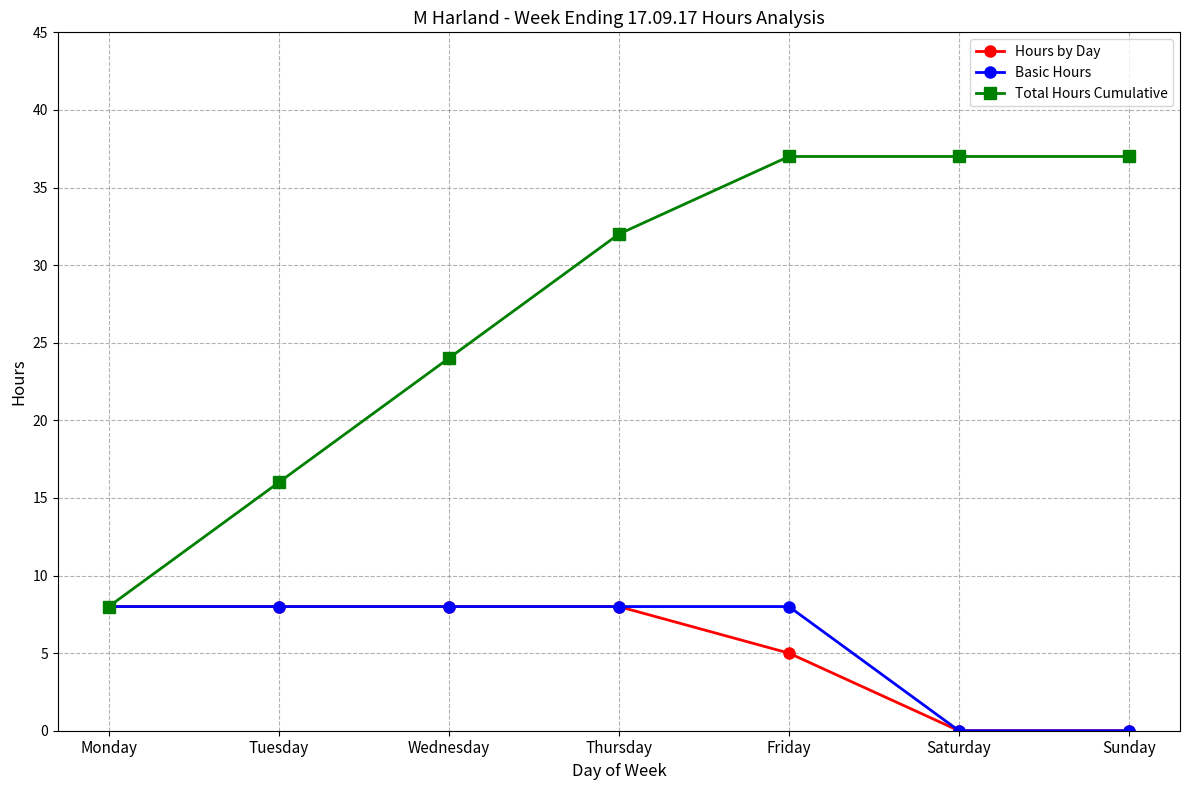

True or false: Basic Hours has more than 2 interior local peaks.

False